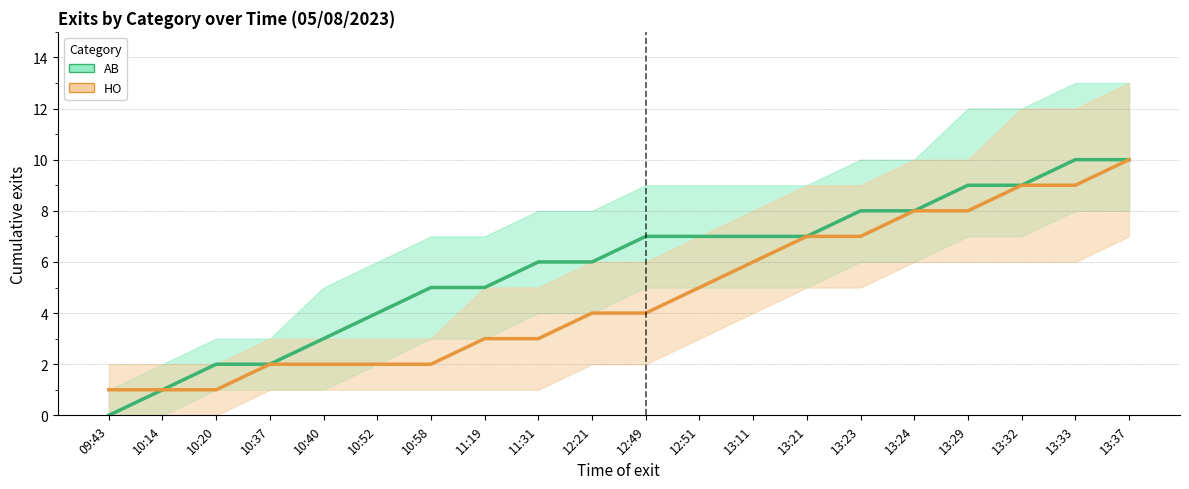

How many lines are shown in the chart?

2